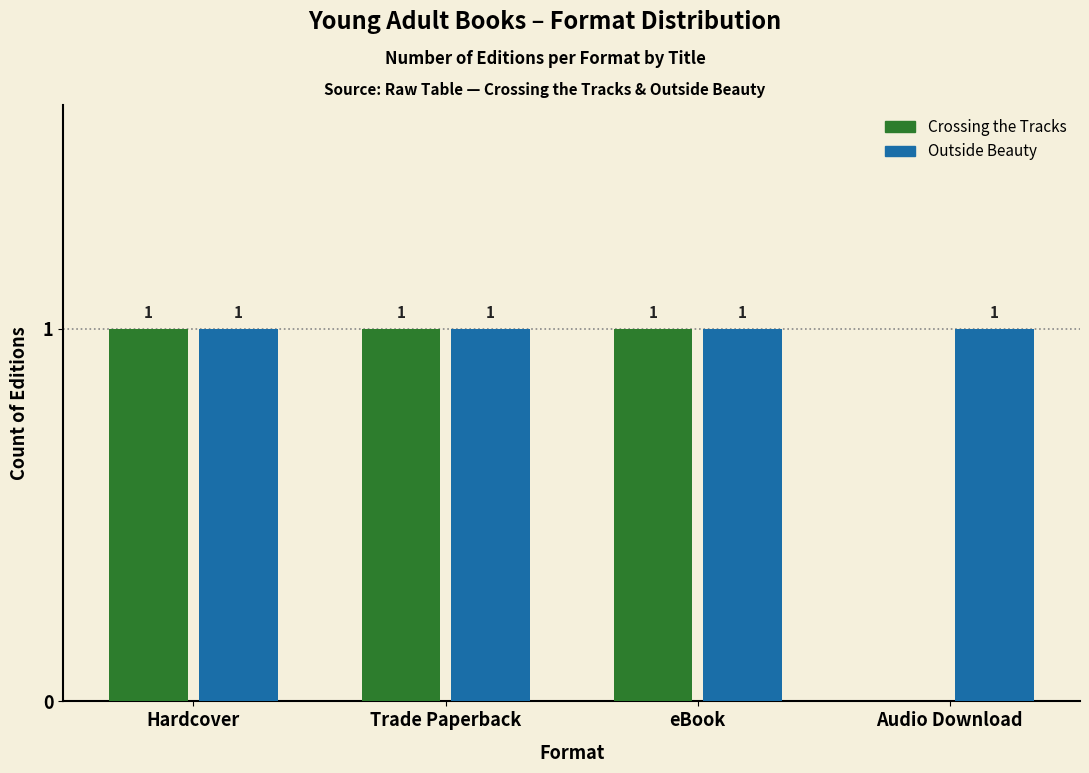

Is it true that Outside Beauty equals 1 at Hardcover?

True